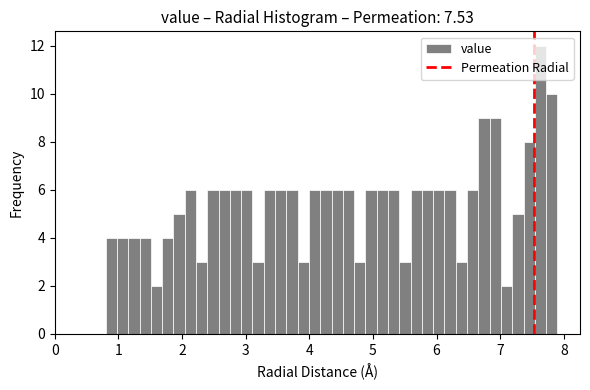

Read against the x-axis, roughly where is the centre of the tallest bar?

7.6